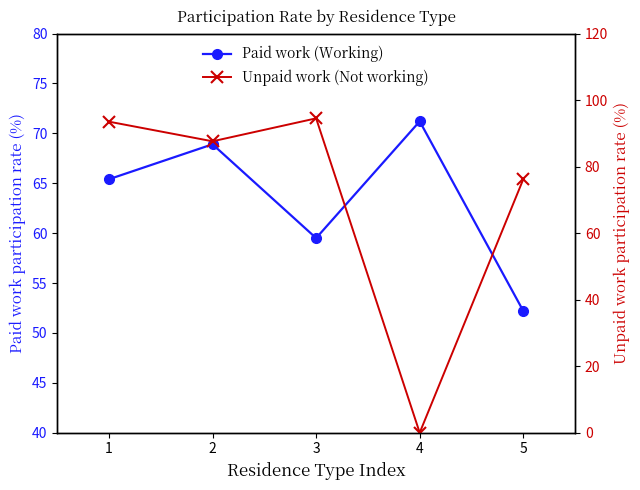

Is it true that Paid work (Working) equals 71.2 at 4?

True